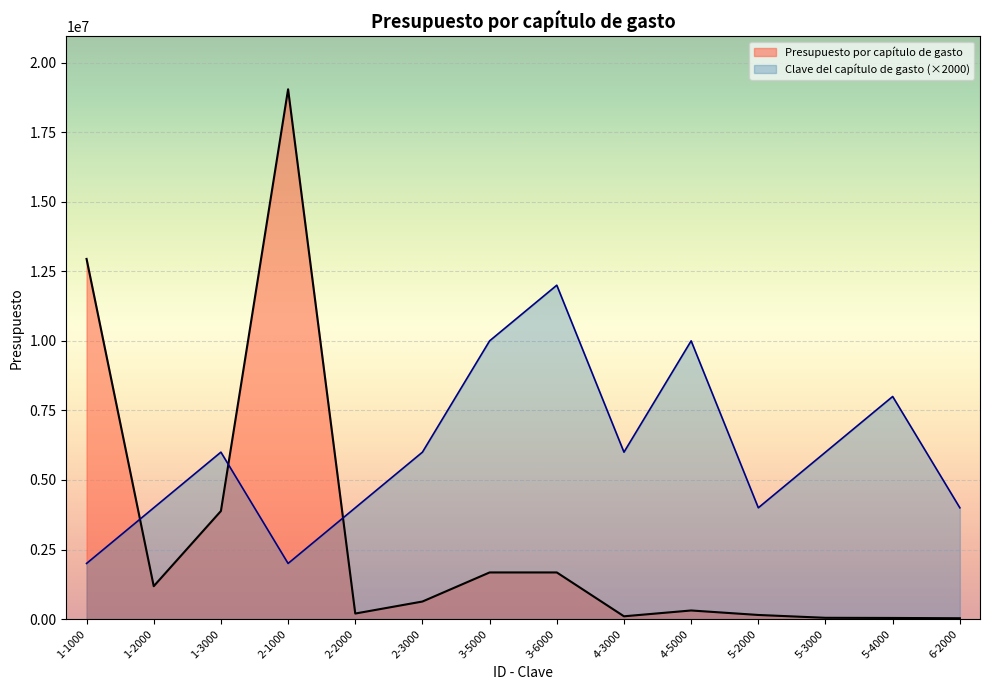

Rank the series at 5-2000 from highest to lowest value.

Clave del capítulo de gasto (×2000), Presupuesto por capítulo de gasto